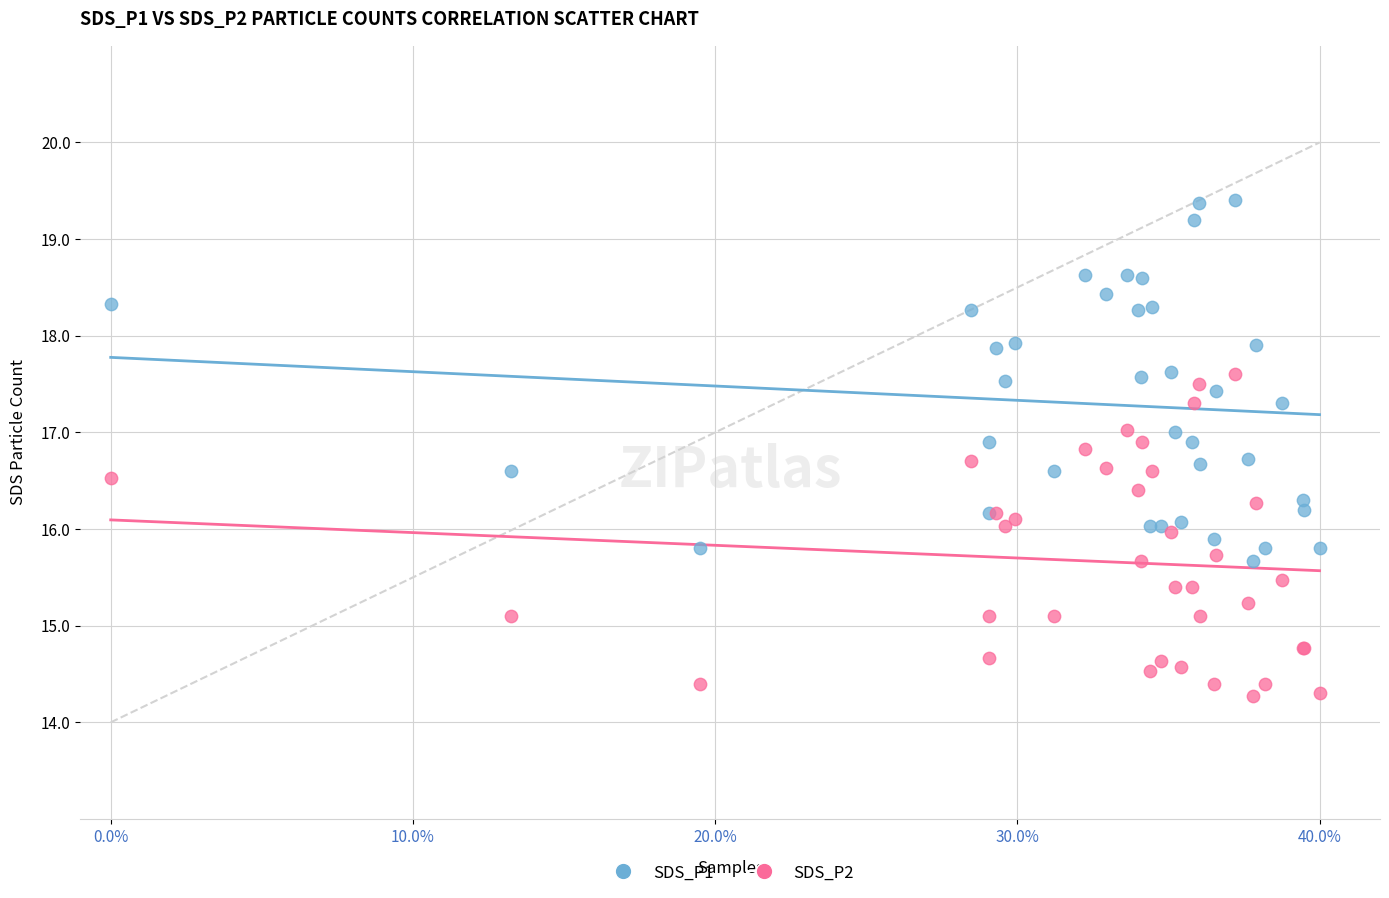

Which series reaches the minimum Y coordinate?

SDS_P2